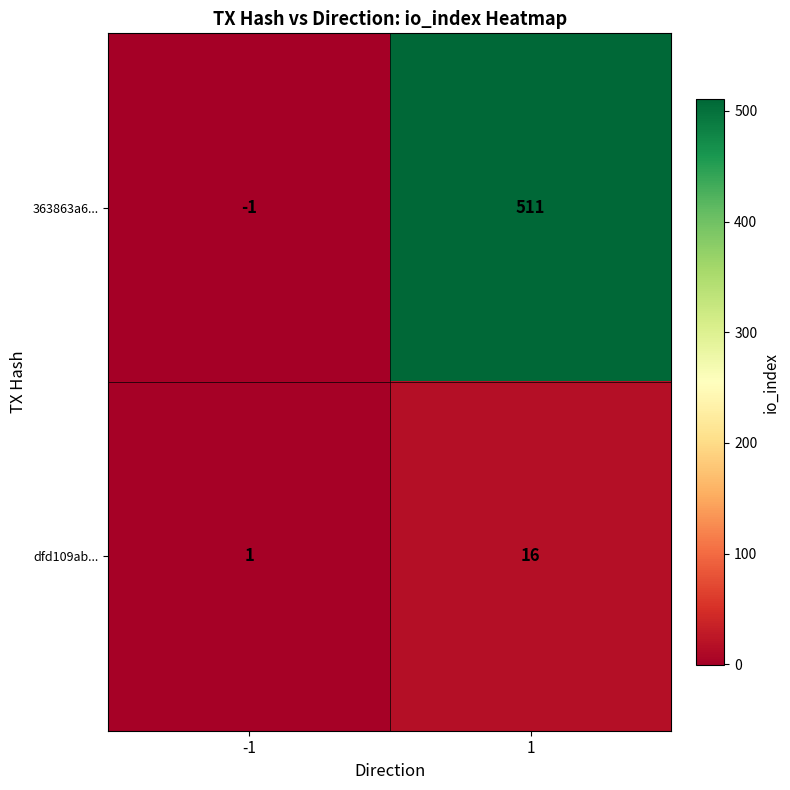

The value of dfd109ab... at 1 is 16. True or false?

True